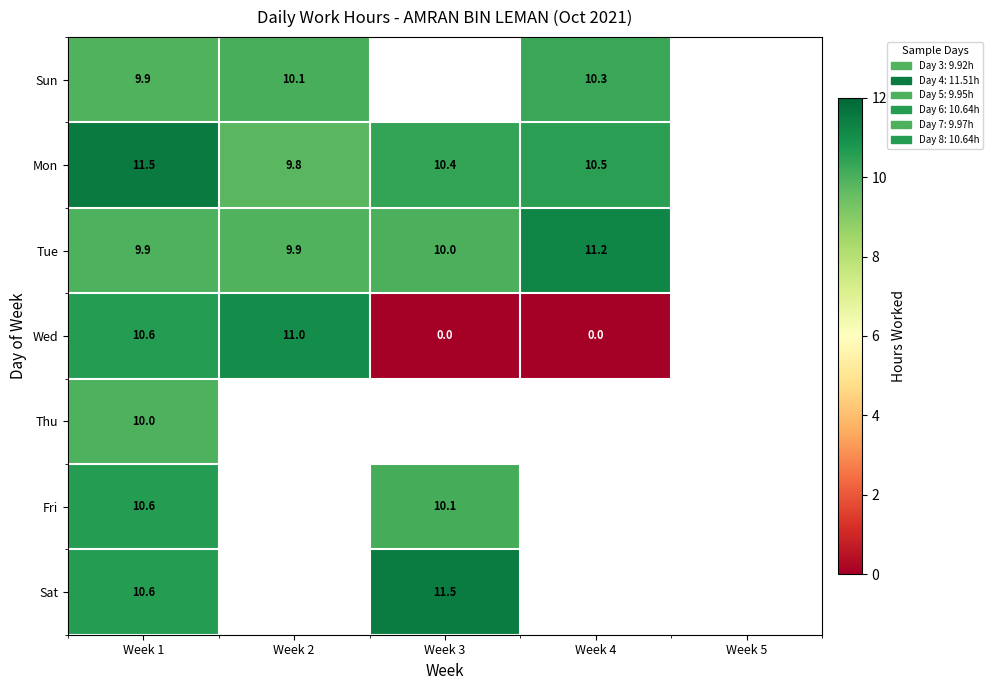

True or false: Mon has a value of 4.9 at Week 4.

False